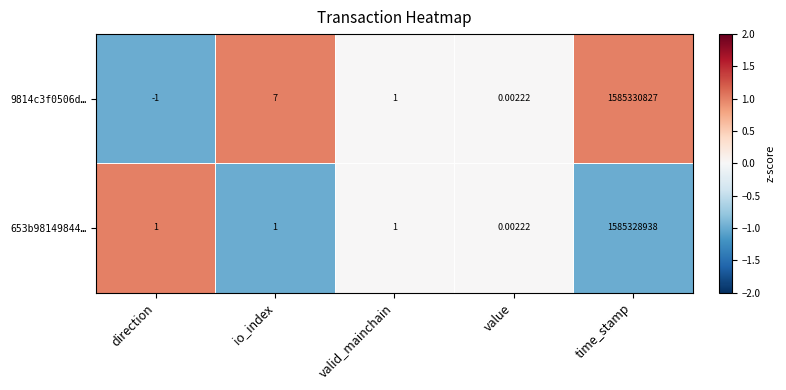

At which label does 653b98149844… reach its peak?

time_stamp